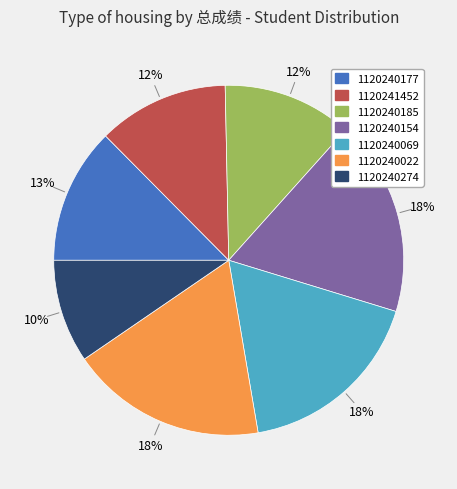

Which has a higher value, 1120240177 or 1120240069?

1120240069